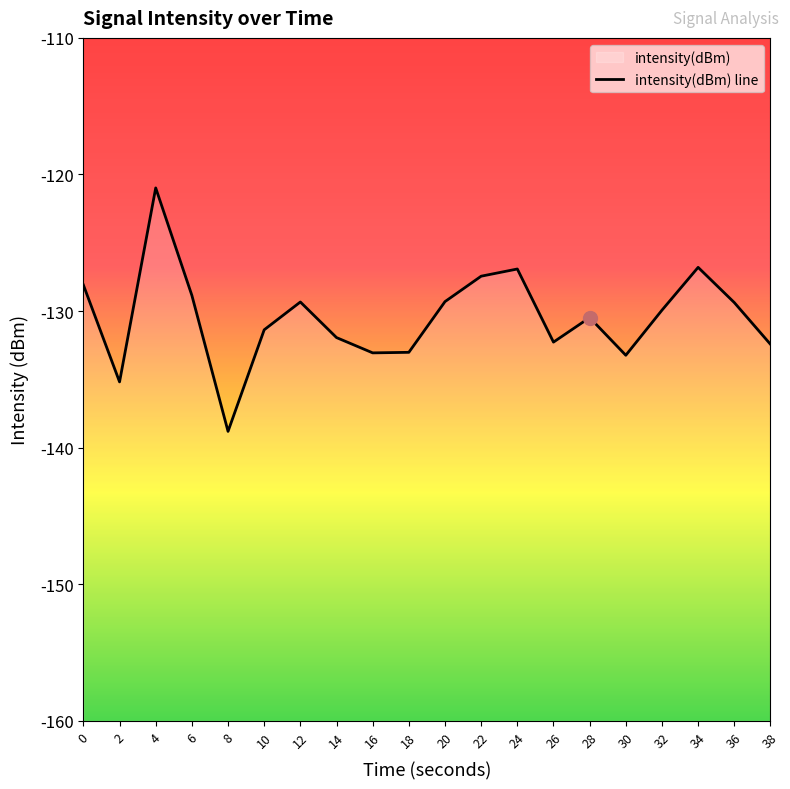

The value at 30 is -27.3. True or false?

False